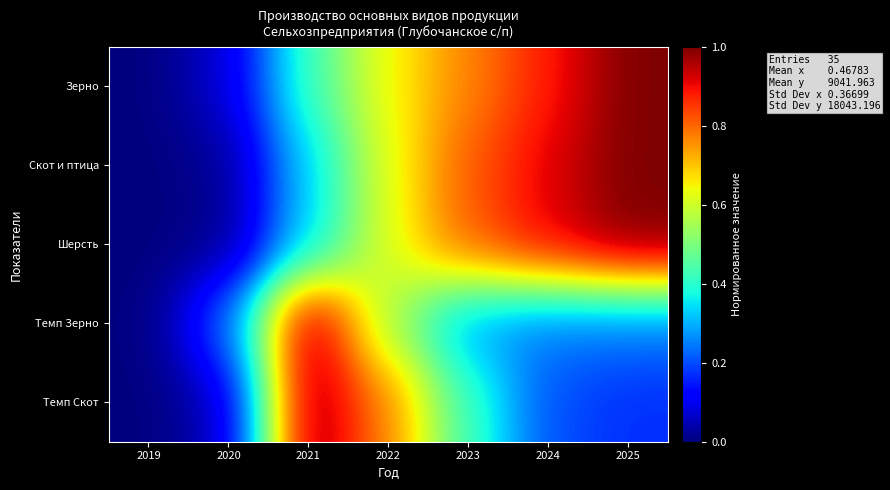

At which category does the chart reach its peak across all series?

2025